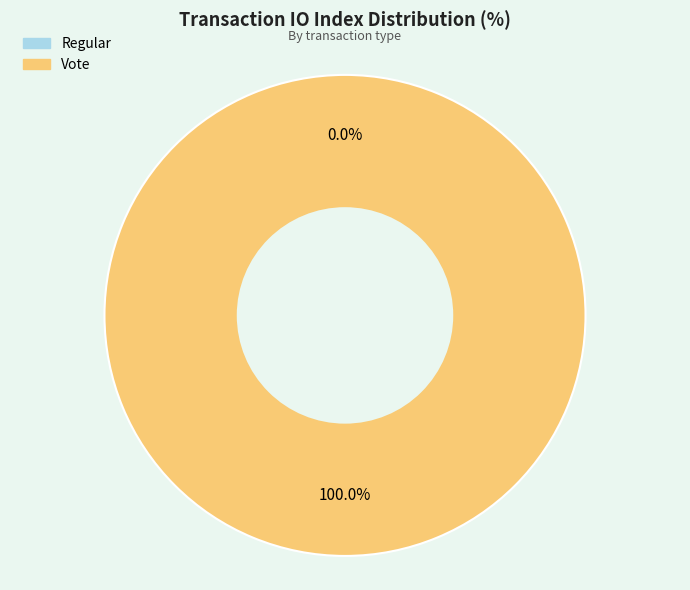

Which has a higher value, Vote or Regular?

Vote